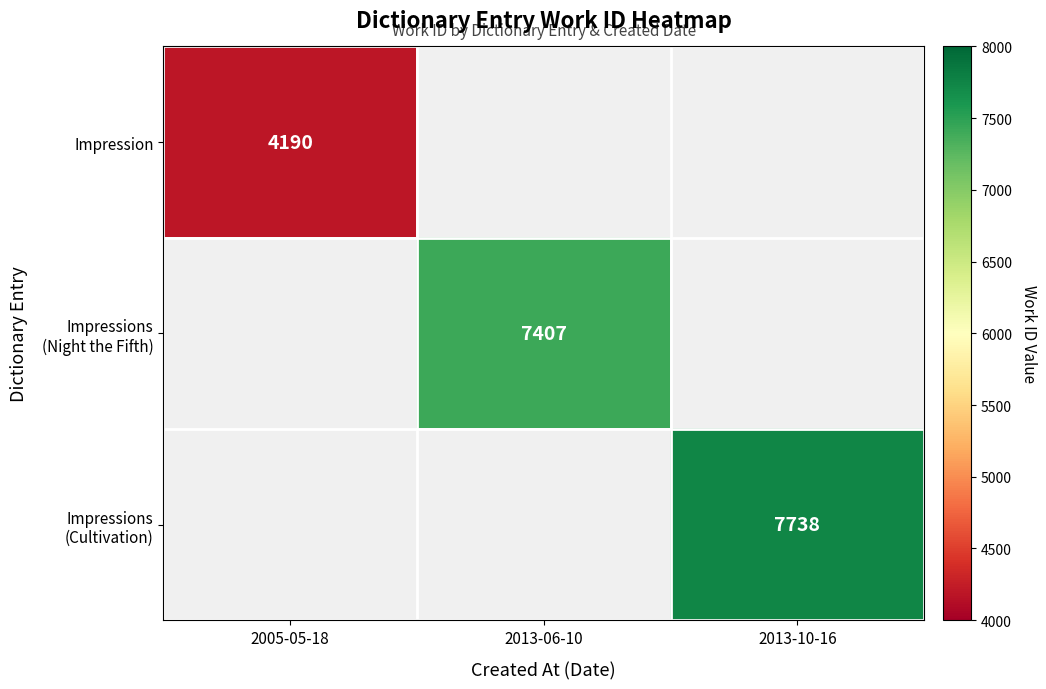

Which label corresponds to the smallest value in the chart?

2005-05-18